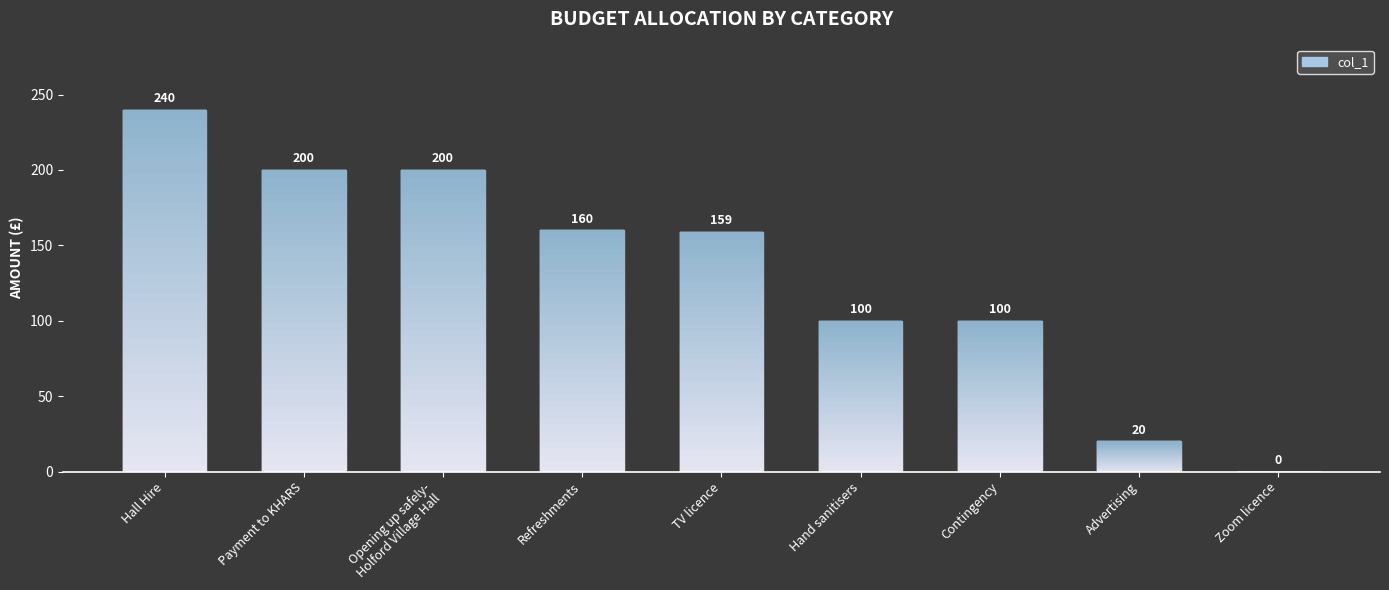

What is the sum of all values?

1179